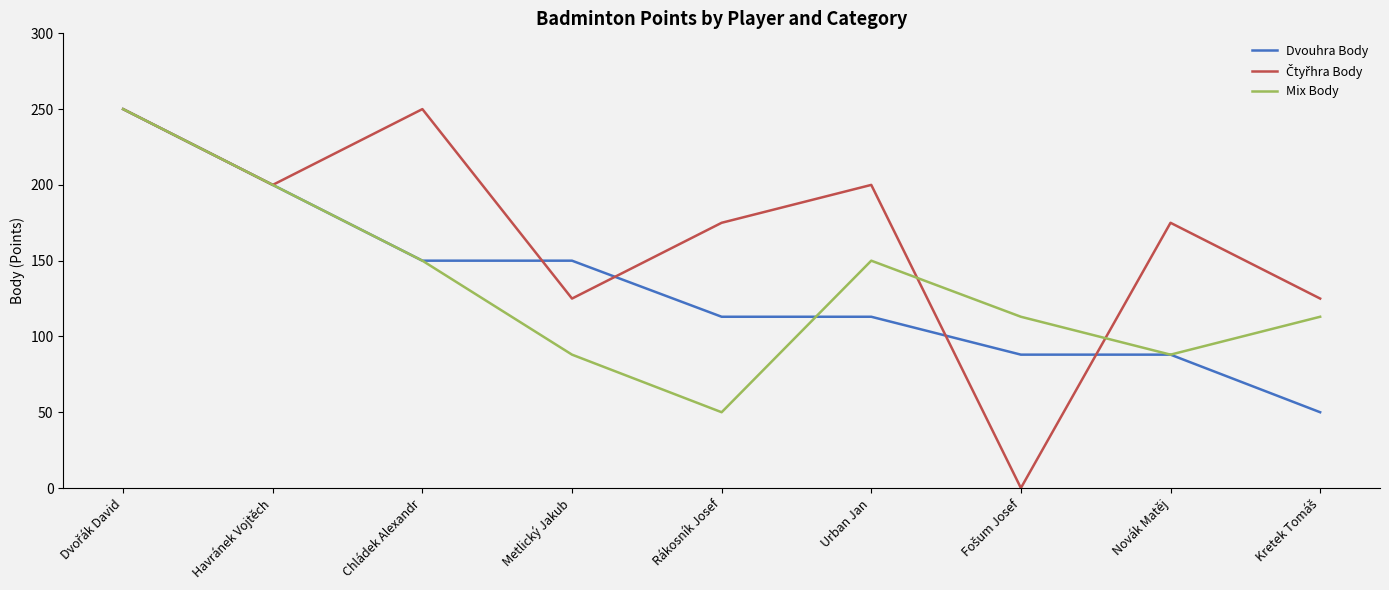

What is the minimum value for Dvouhra Body?

50